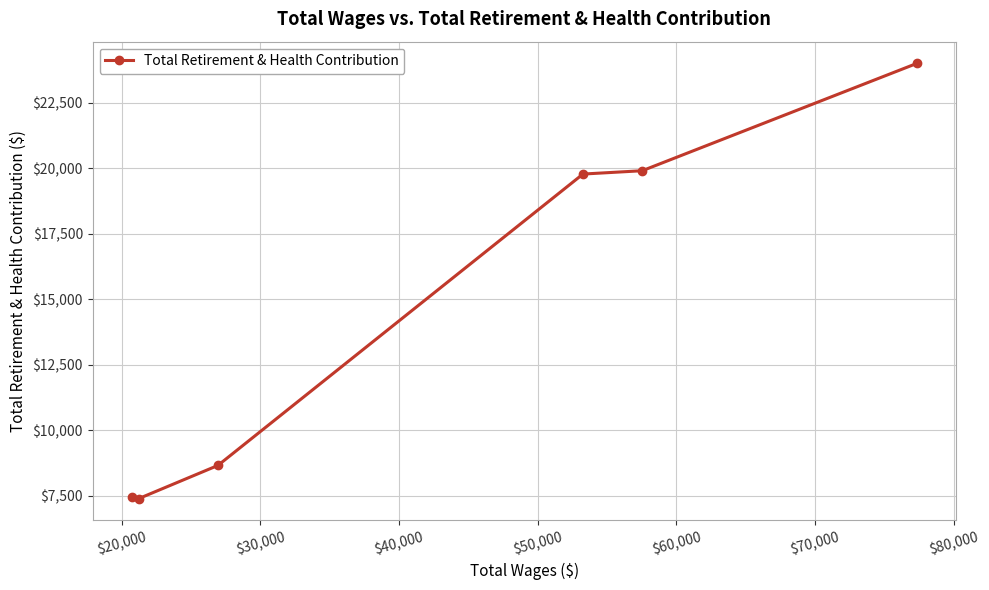

What is the value of the 2nd point from the left?

7399